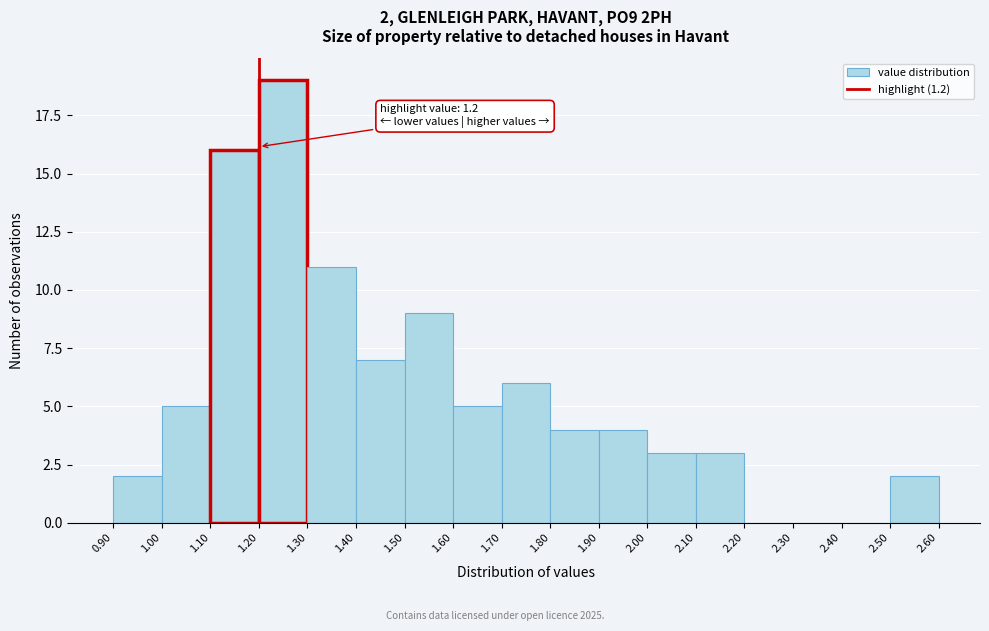

Over which range of the x-axis is the bar tallest?

1.20 to 1.30